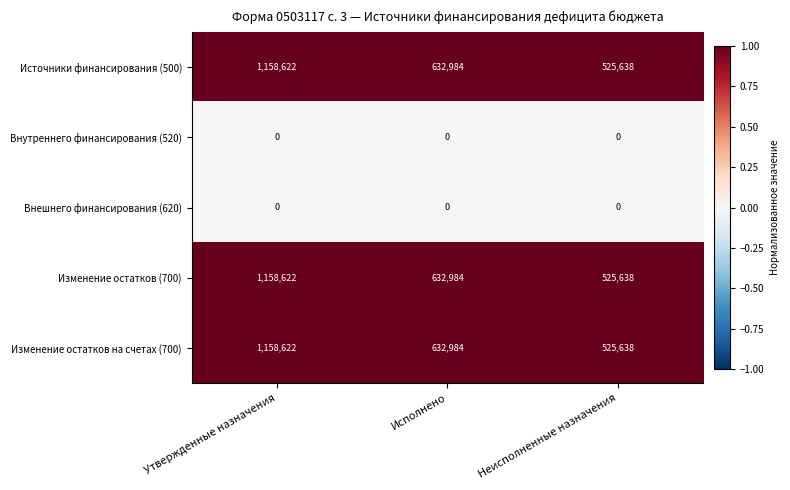

Count the number of data series in this chart.

5